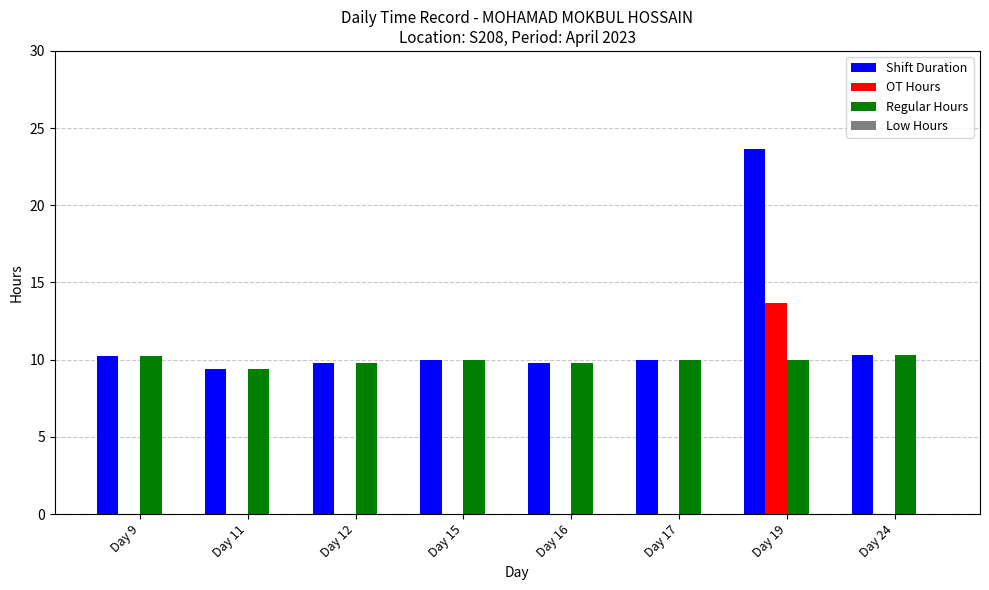

True or false: OT Hours has a value of 0.0 at Day 24.

True